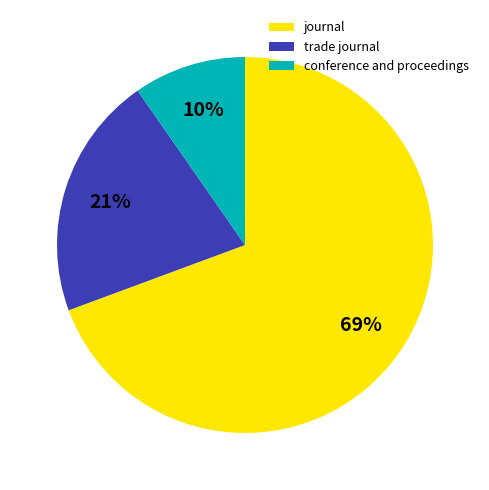

The journal slice represents 63% of the pie. True or false?

False